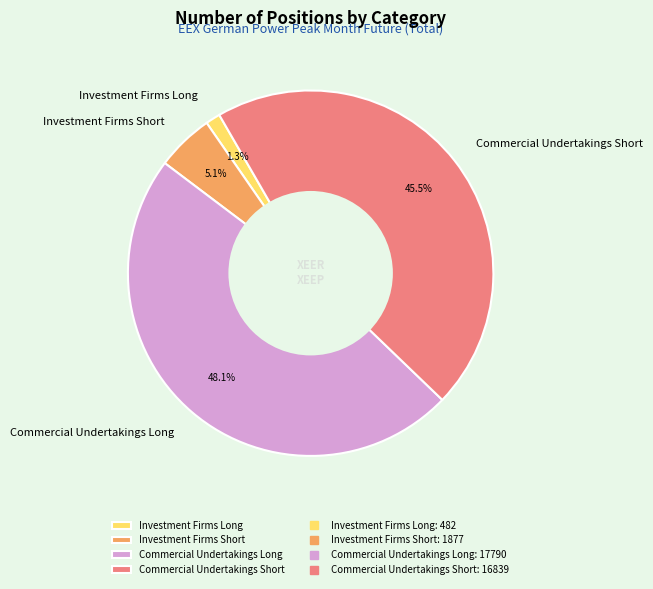

Which category has the biggest portion of the pie?

Commercial Undertakings Long